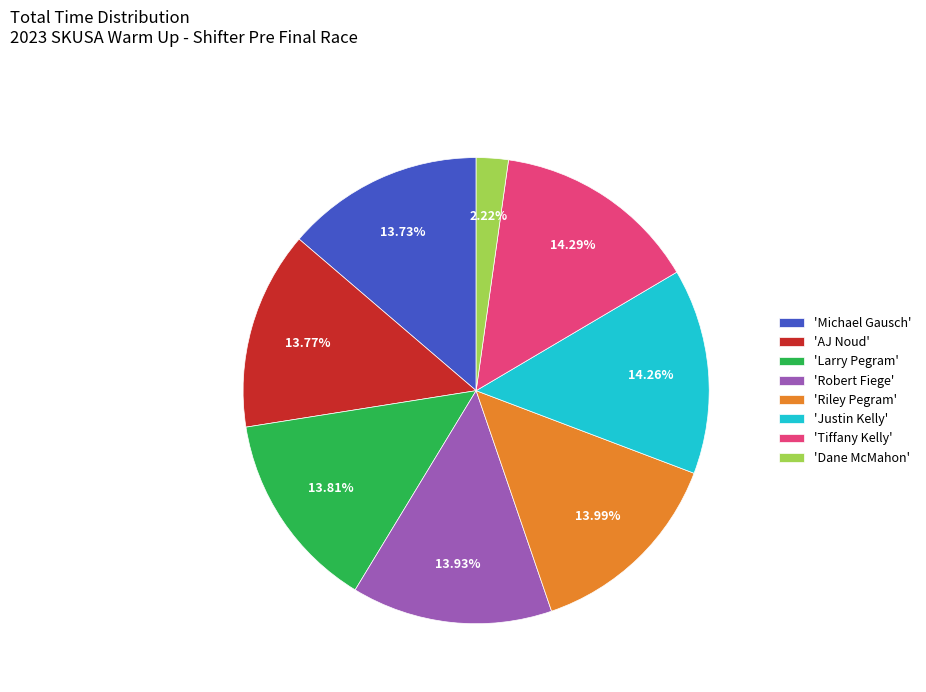

Is the sum of 'Robert Fiege' and 'AJ Noud' greater than half?

No